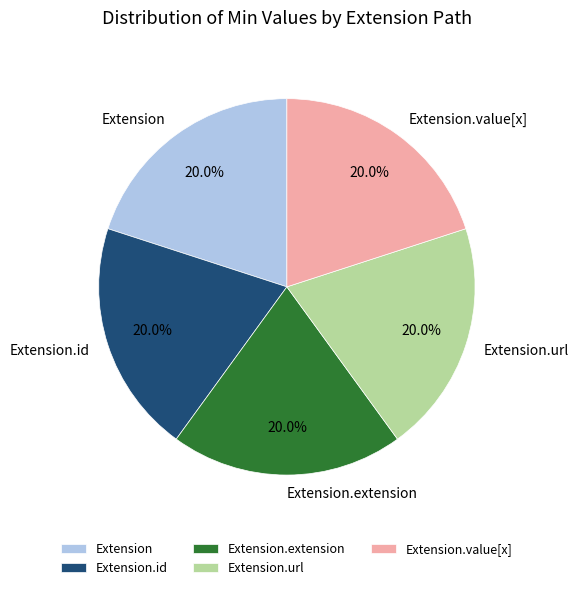

Is there any slice that represents more than half of the pie?

No